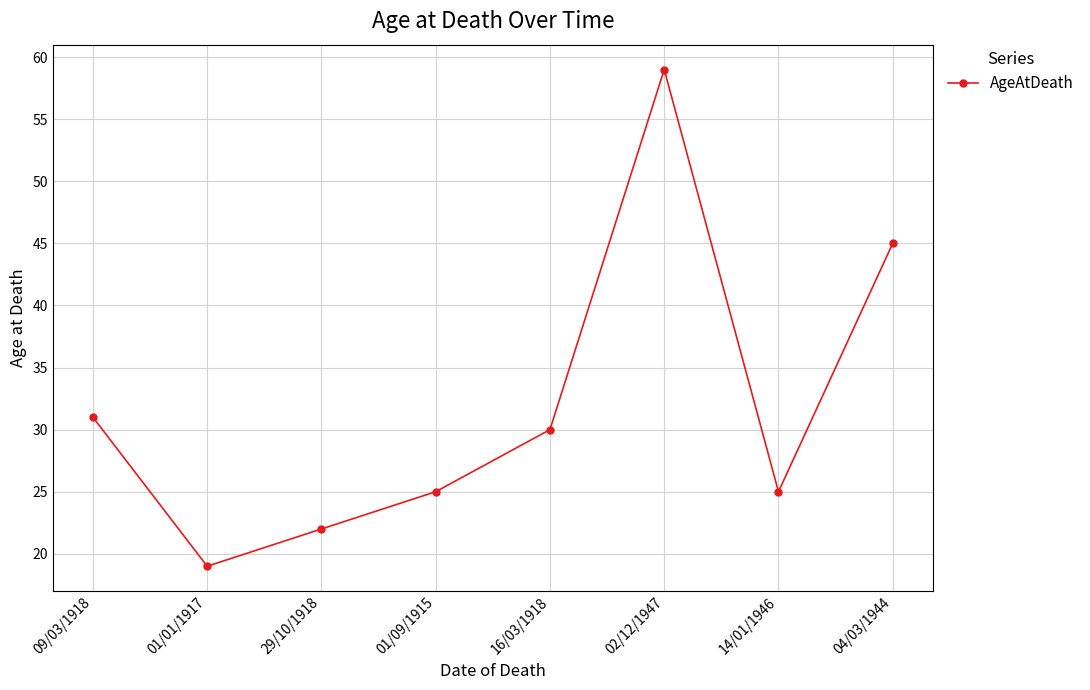

What is the difference between the maximum and minimum values?

40